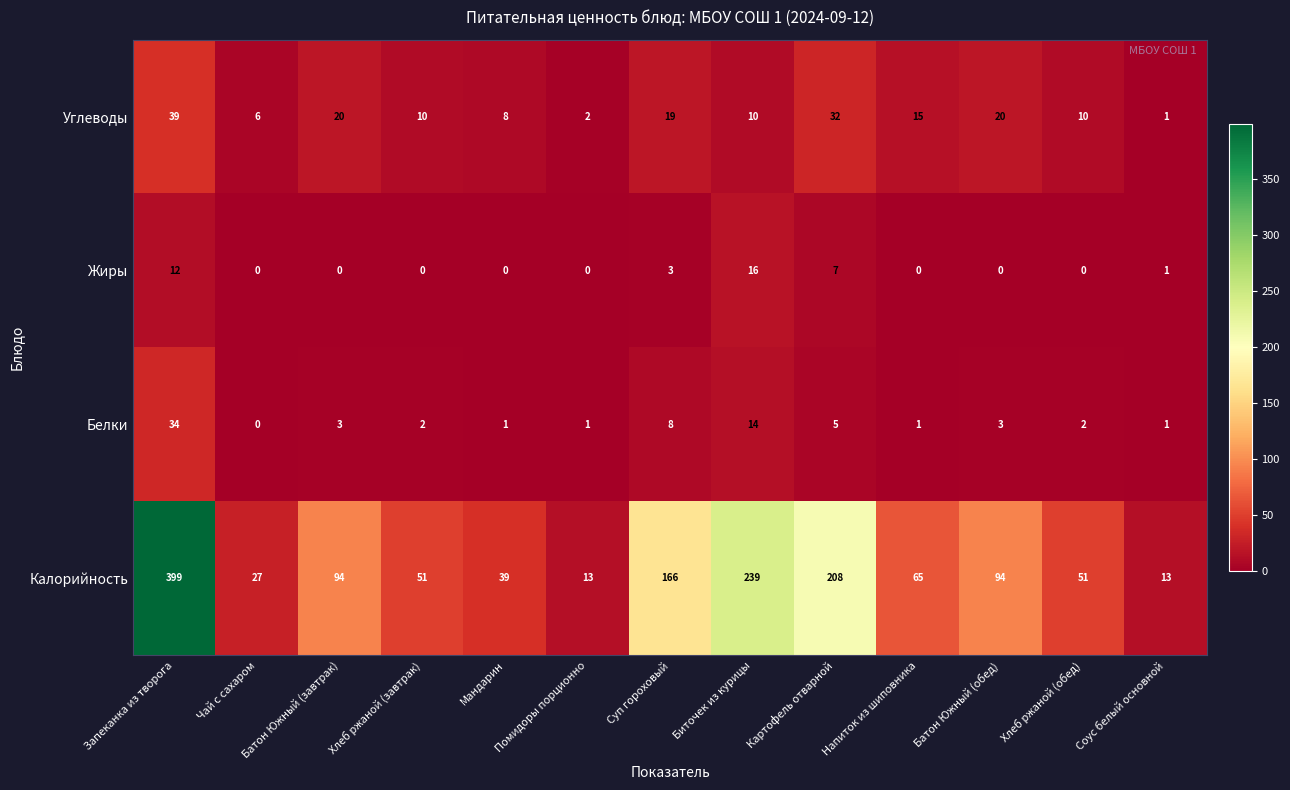

How many categories are shown in the chart?

13